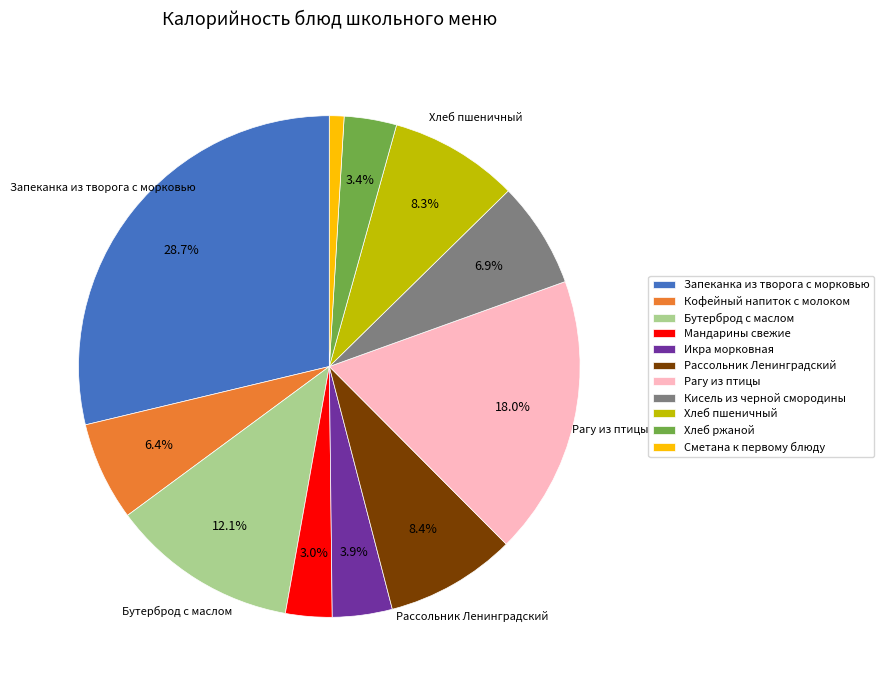

The Мандарины свежие slice represents 3% of the pie. True or false?

True